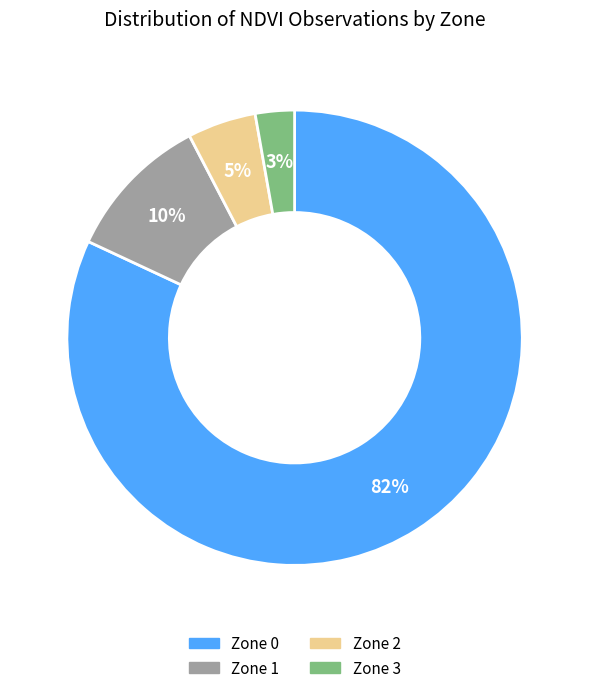

Which has a higher value, Zone 3 or Zone 1?

Zone 1